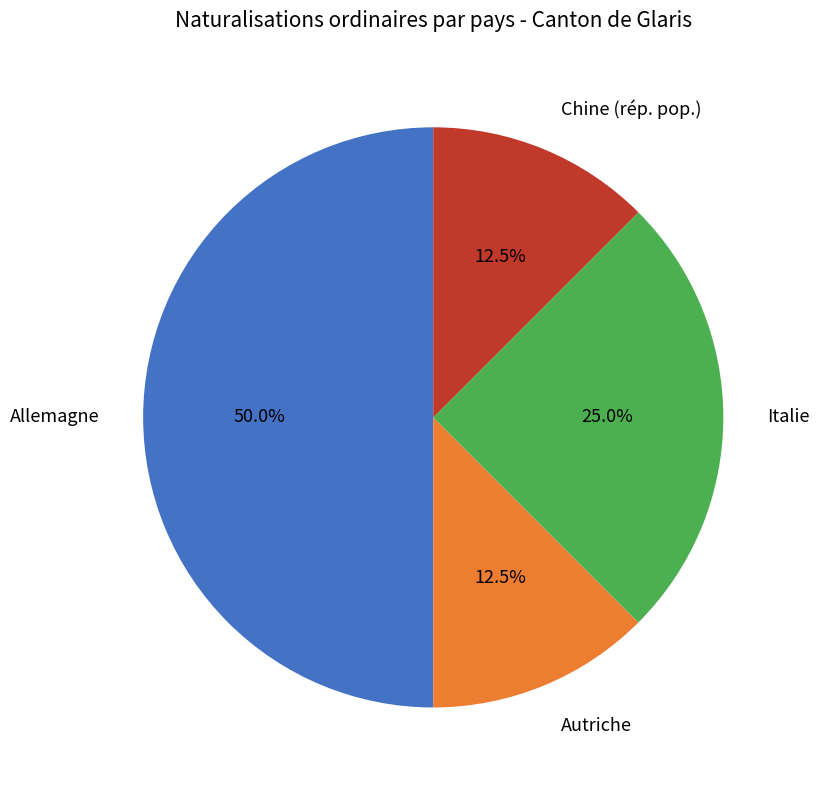

How many slices are in this pie chart?

4